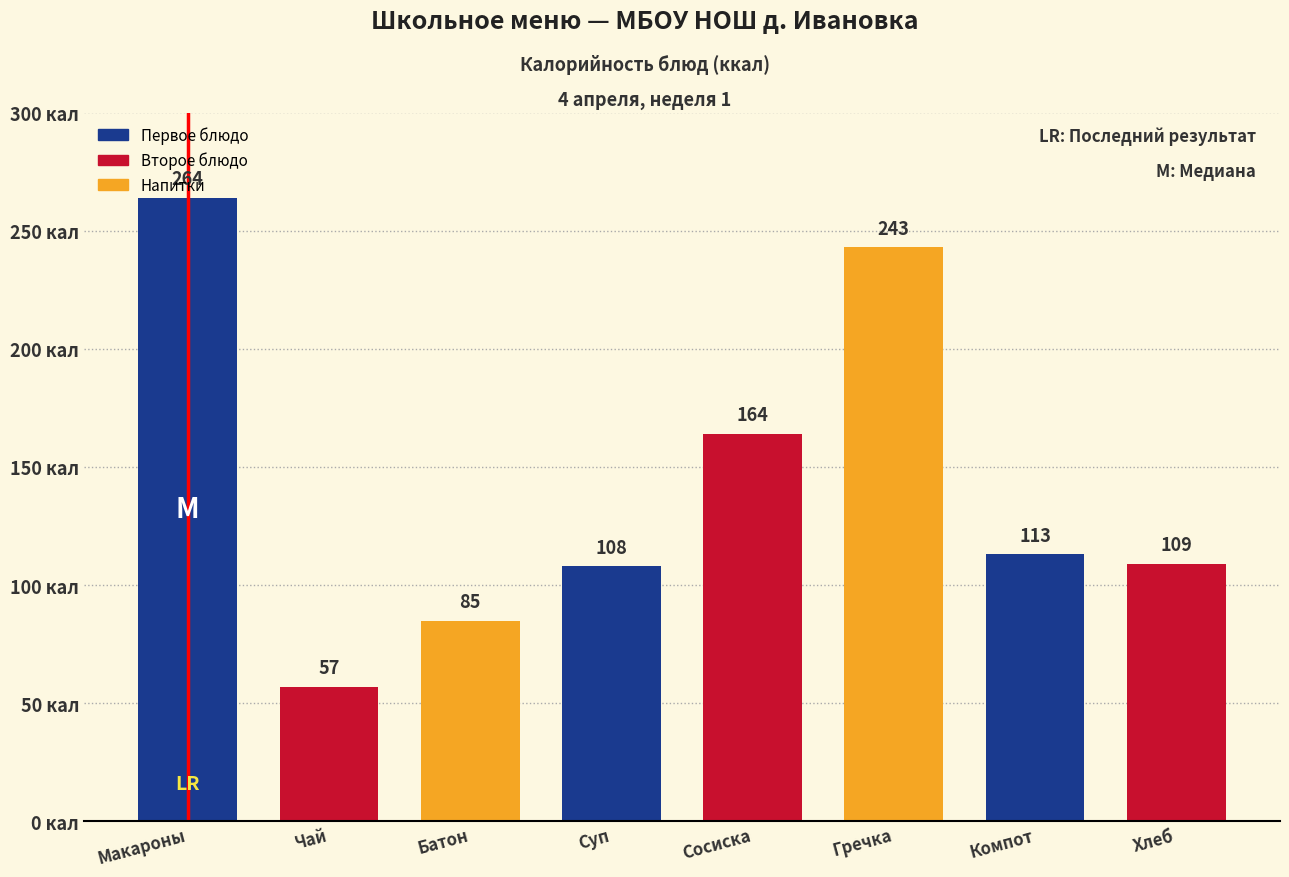

Where is the data nearest to the value 160?

Сосиска